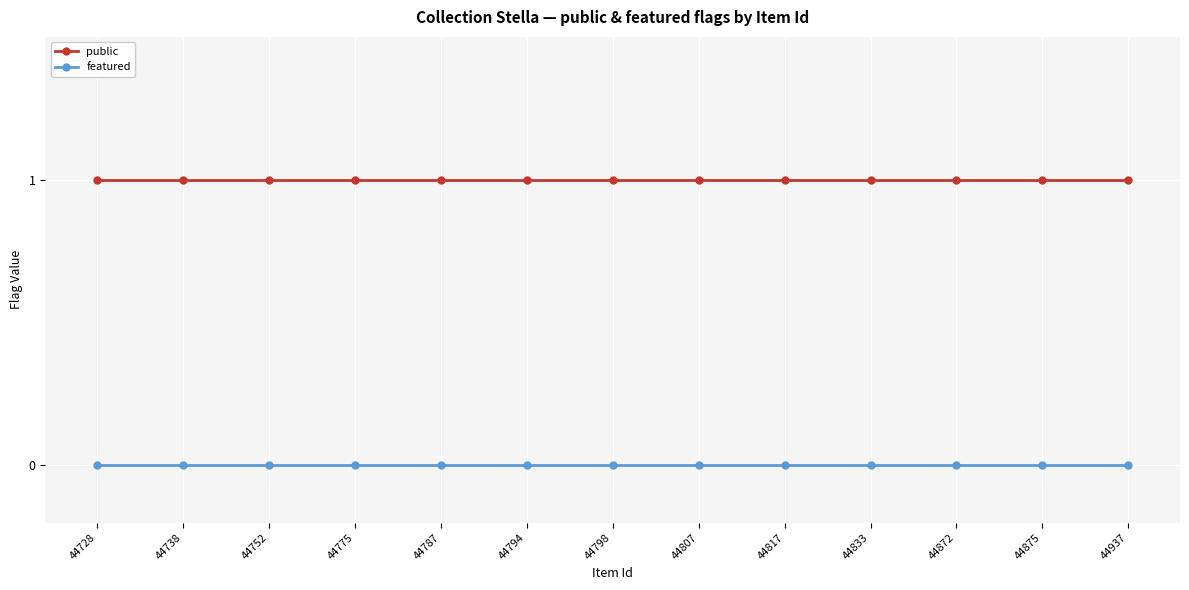

The public series shows 1 at 44787. True or false?

True